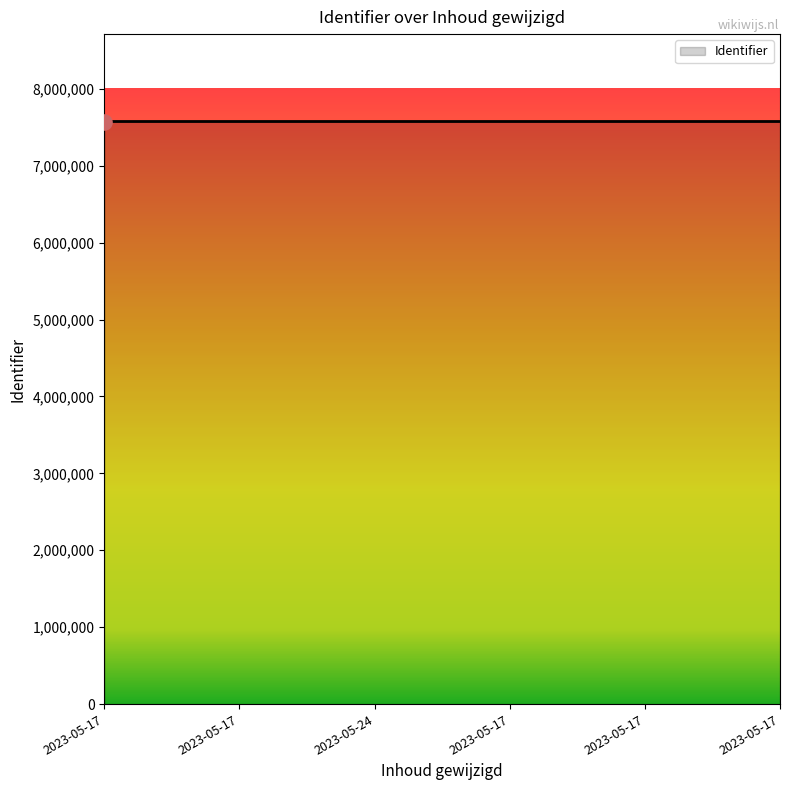

Which has a higher value, 2023-05-24 or 2023-05-17?

2023-05-17